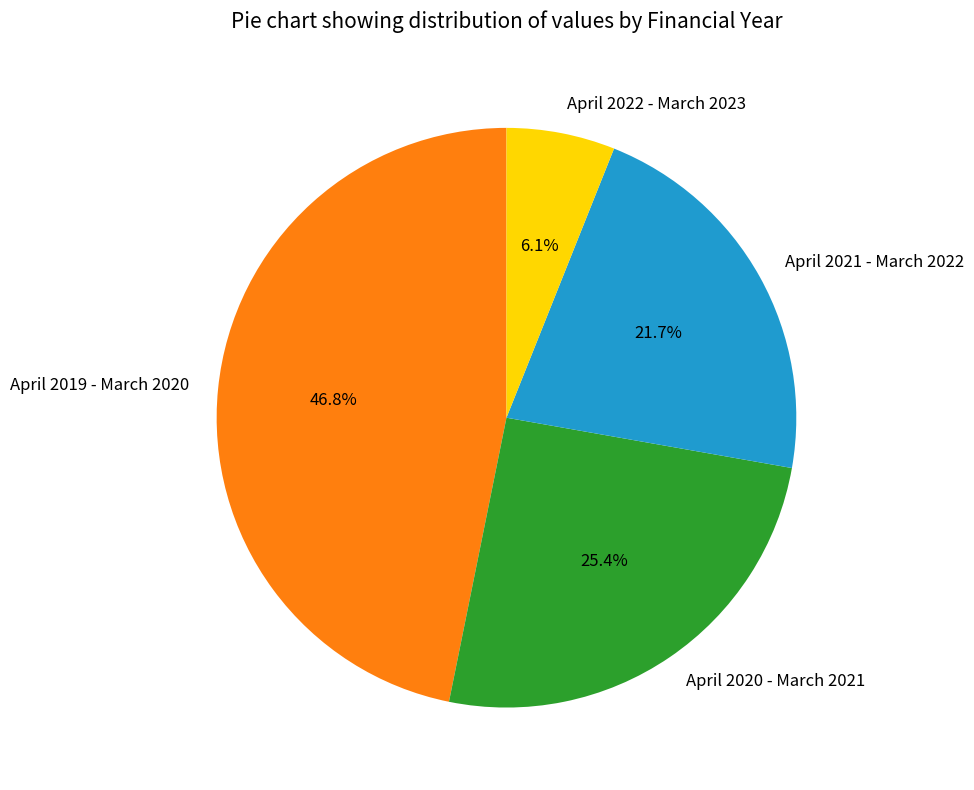

What is the smallest slice in the pie chart?

April 2022 - March 2023